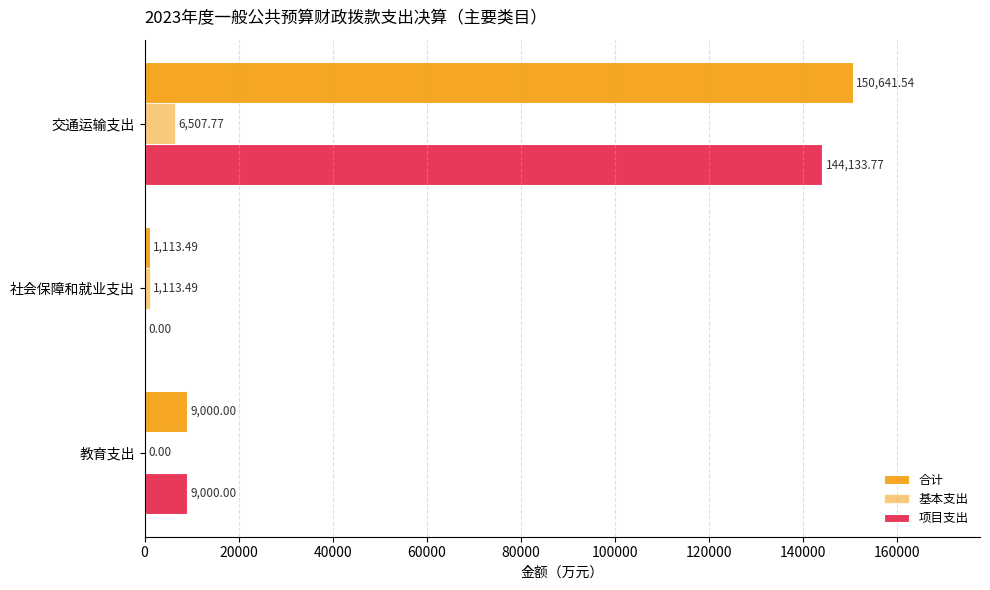

Count the number of categories in the chart.

3